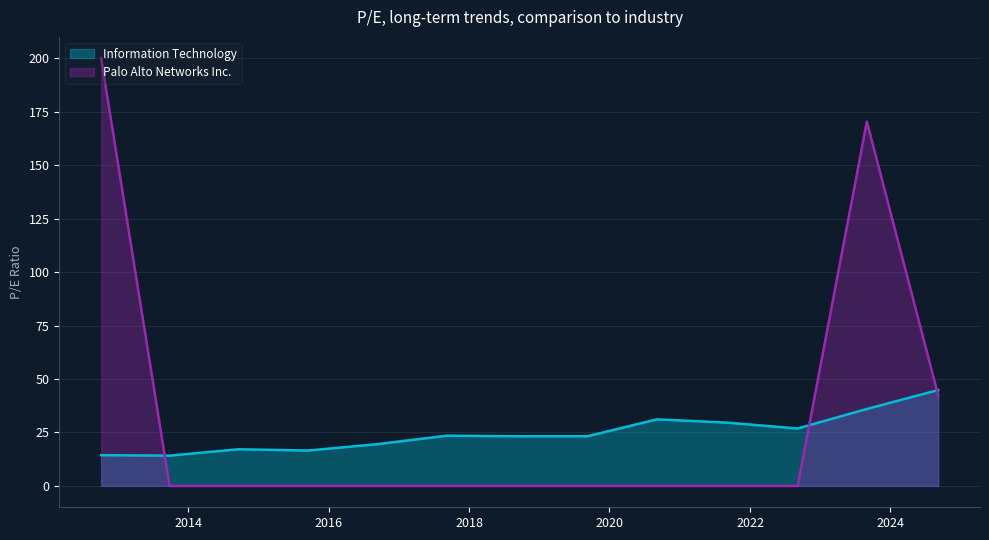

How many points are lower than both their immediate neighbors (excluding endpoints)?

4